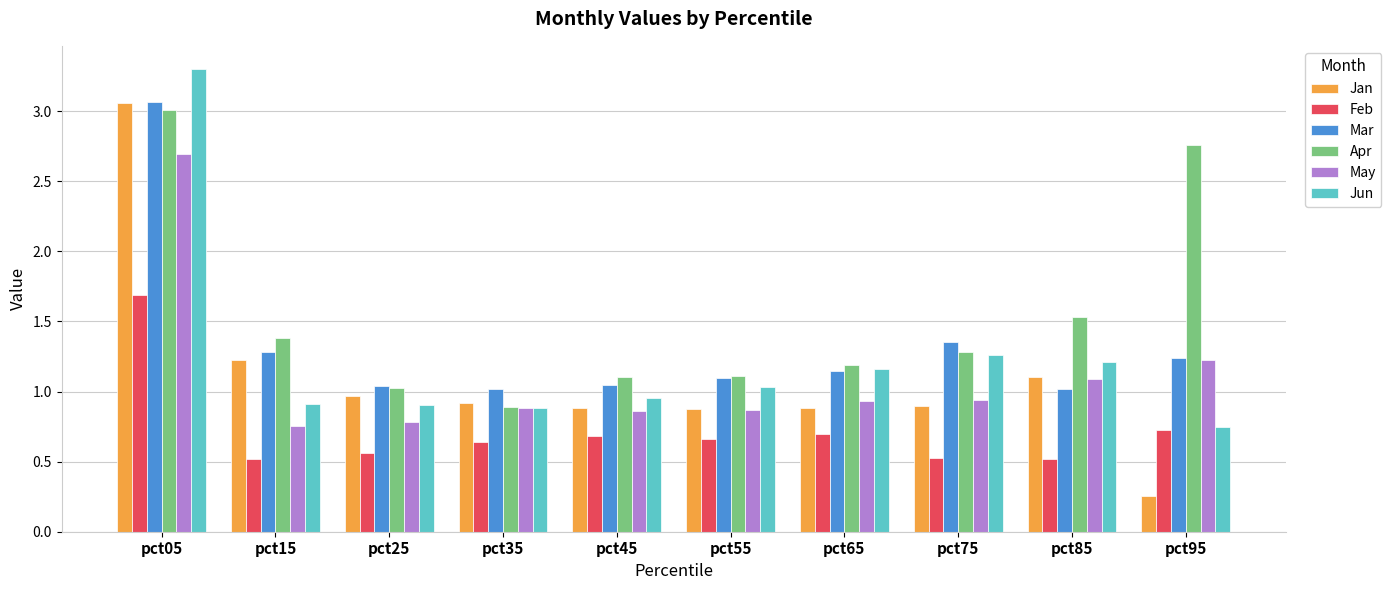

The value of Jan at pct45 is 0.9. True or false?

True